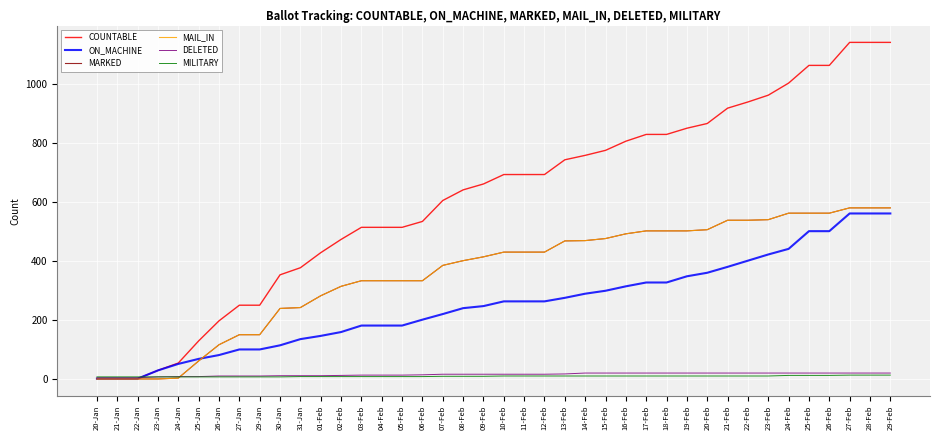

Does the chart have visible grid lines?

Yes